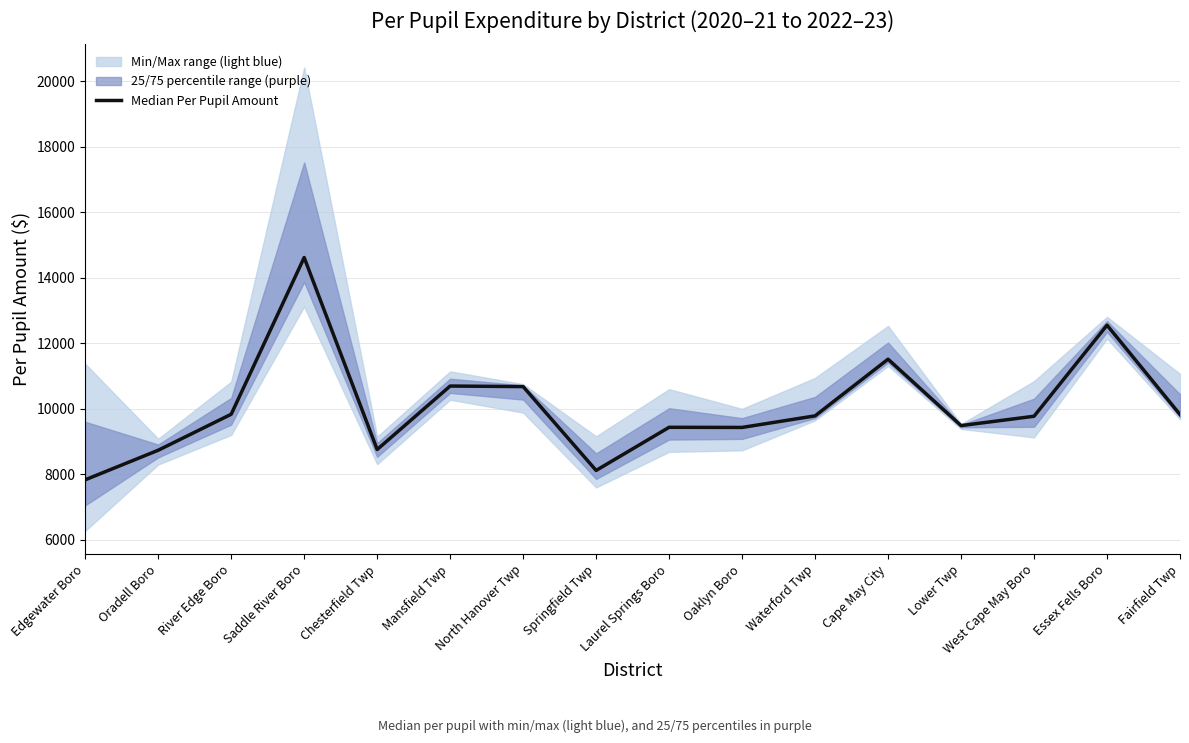

Read the value at River Edge Boro, to the nearest 100.

9800